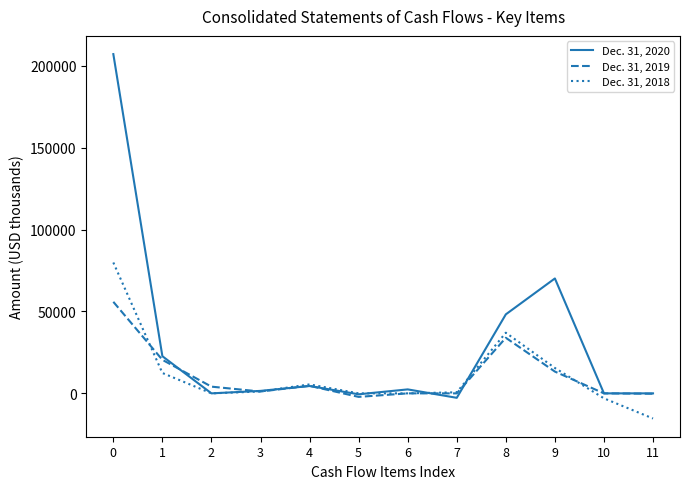

After their last crossing, which series has the higher values: Dec. 31, 2020 or Dec. 31, 2018?

Dec. 31, 2020